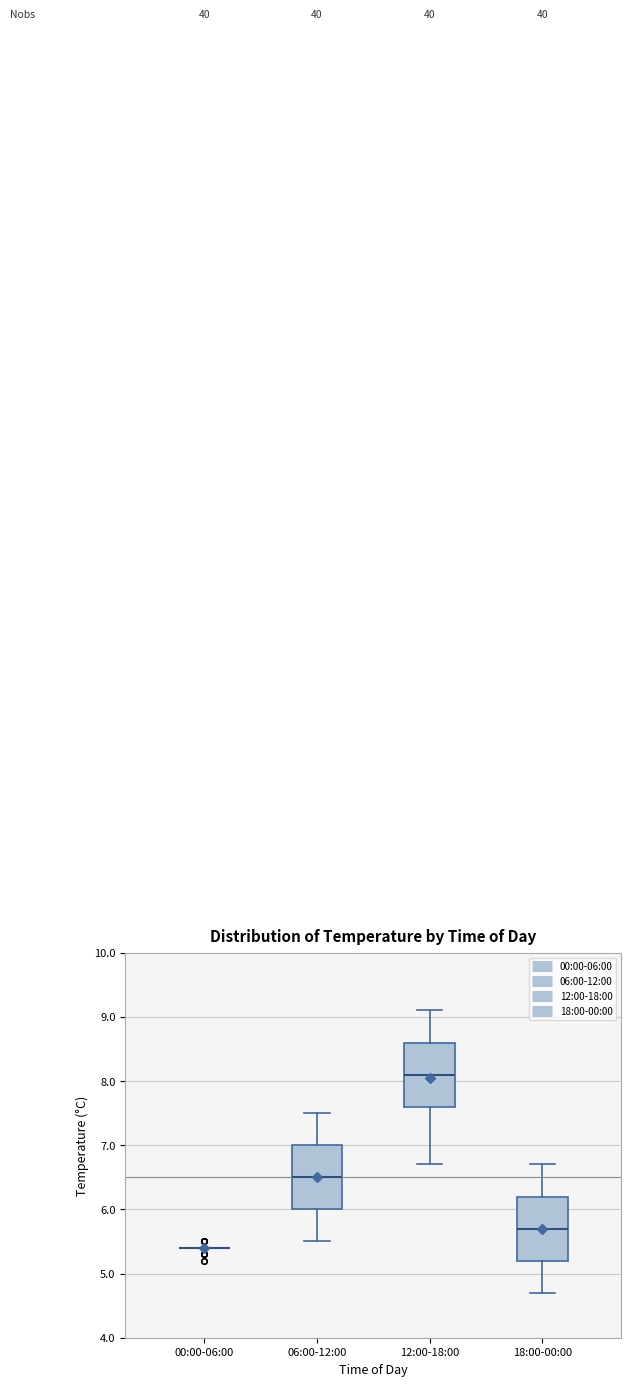

Reading left to right, transcribe this box plot: for each box, give where its median line is, the range the box spans, and where its two whiskers end, as read against the y-axis. The values are not printed on the chart, so give them approximately, as read against the axis.

00:00-06:00: box collapsed to a line at 5.4, whiskers 5.4 to 5.4
06:00-12:00: median 6.5, box 6.0 to 7.0, whiskers 5.5 to 7.5
12:00-18:00: median 8.1, box 7.6 to 8.6, whiskers 6.7 to 9.1
18:00-00:00: median 5.7, box 5.2 to 6.2, whiskers 4.7 to 6.7